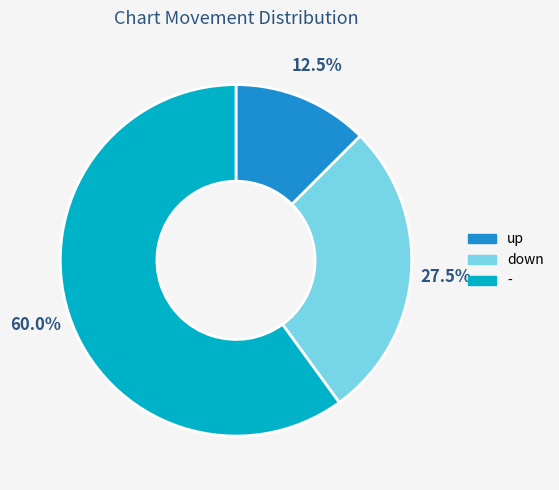

Between down and -, which is larger?

-